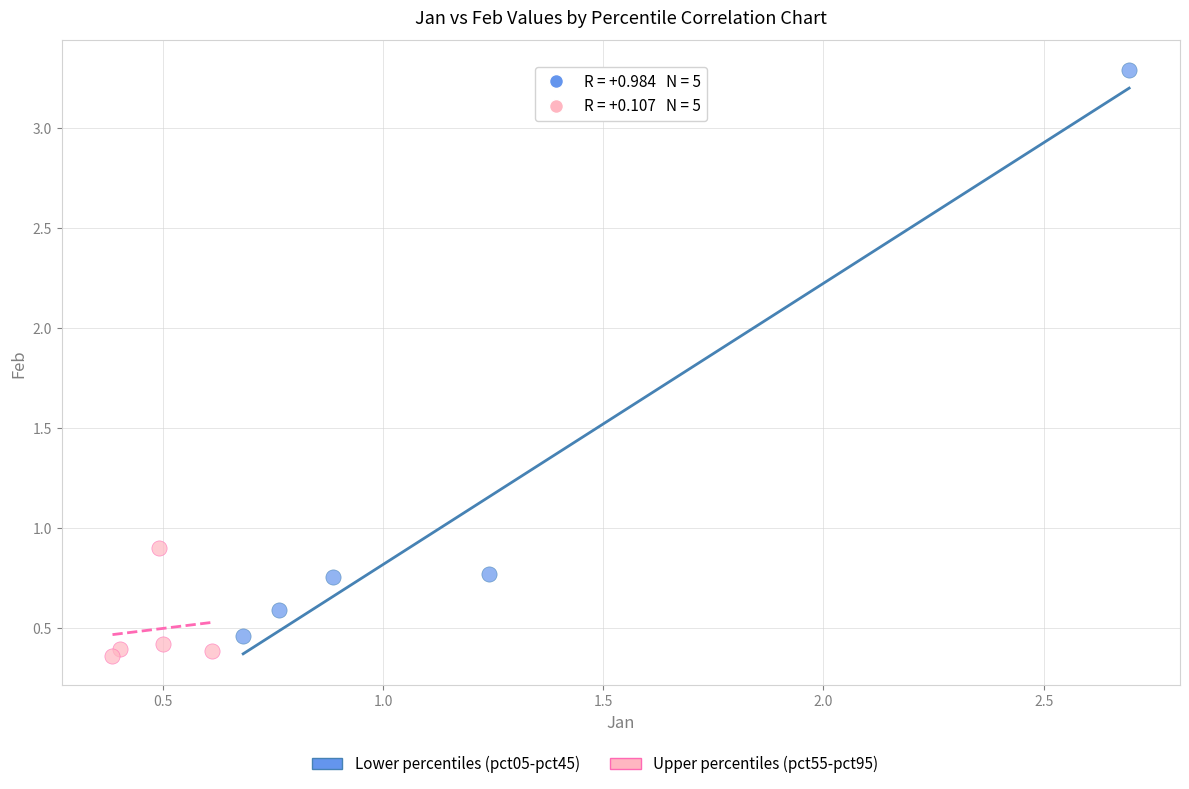

Which series contains the highest Y value?

Lower percentiles (pct05-pct45)